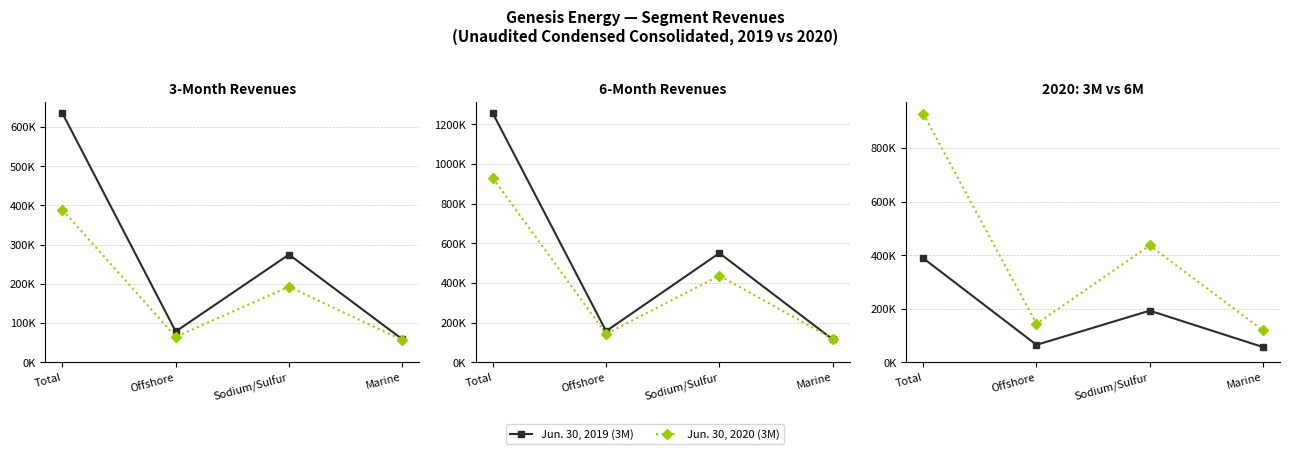

List the series in order of their peak value, lowest first.

Jun. 30, 2020 (3M), Jun. 30, 2019 (3M), Jun. 30, 2020 (6M), Jun. 30, 2019 (6M)